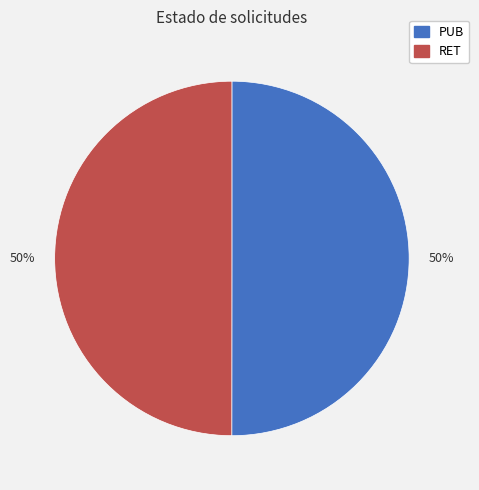

True or false: RET accounts for 50% of the total.

True